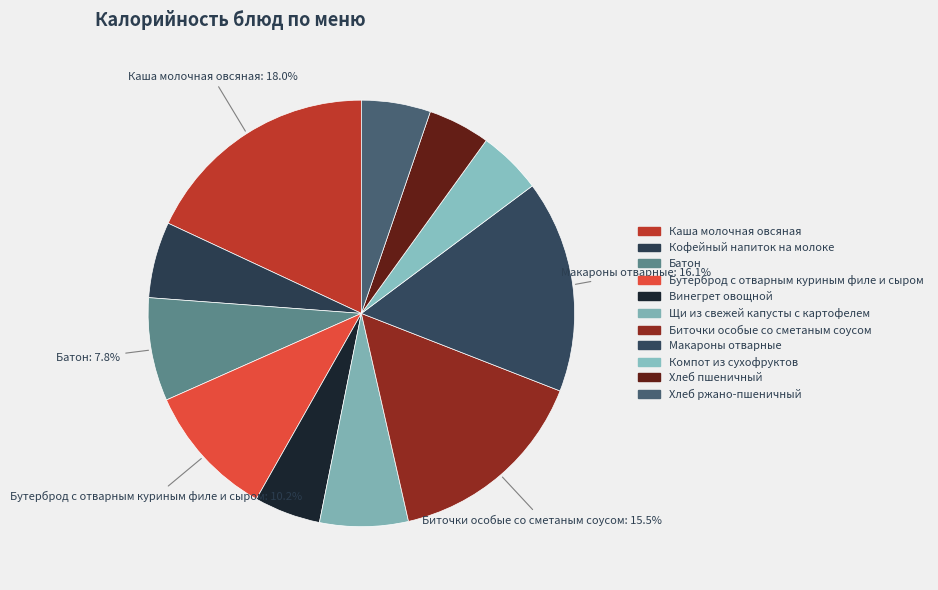

To the nearest percent, what is the average slice percentage?

9%